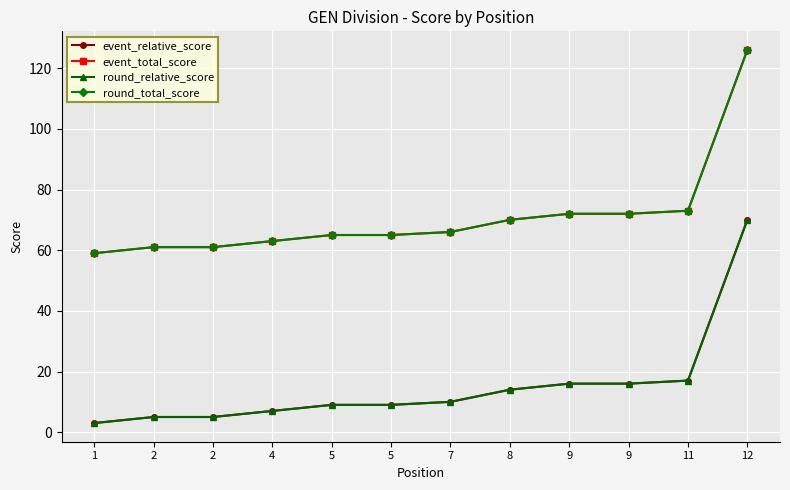

Is this an area chart (filled region under the line)?

No